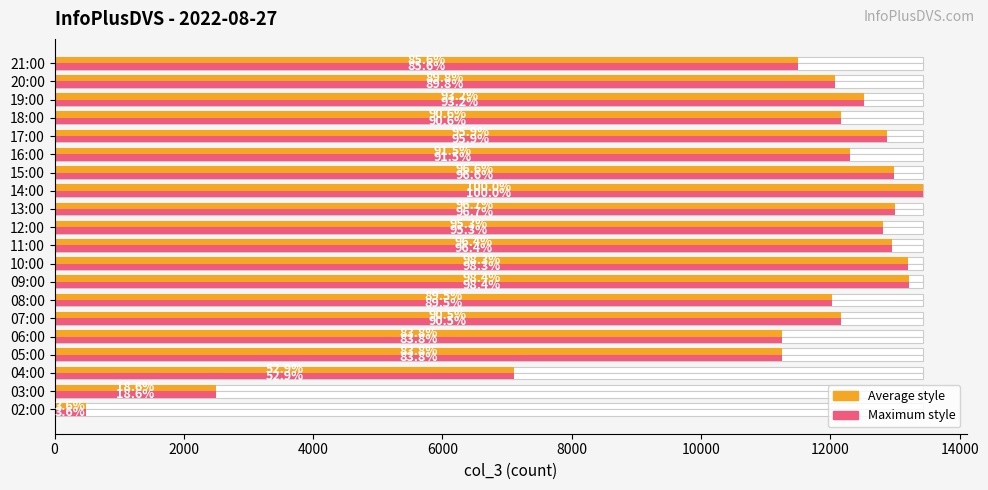

Read the col_3 (max style) value at 08:00.

12024